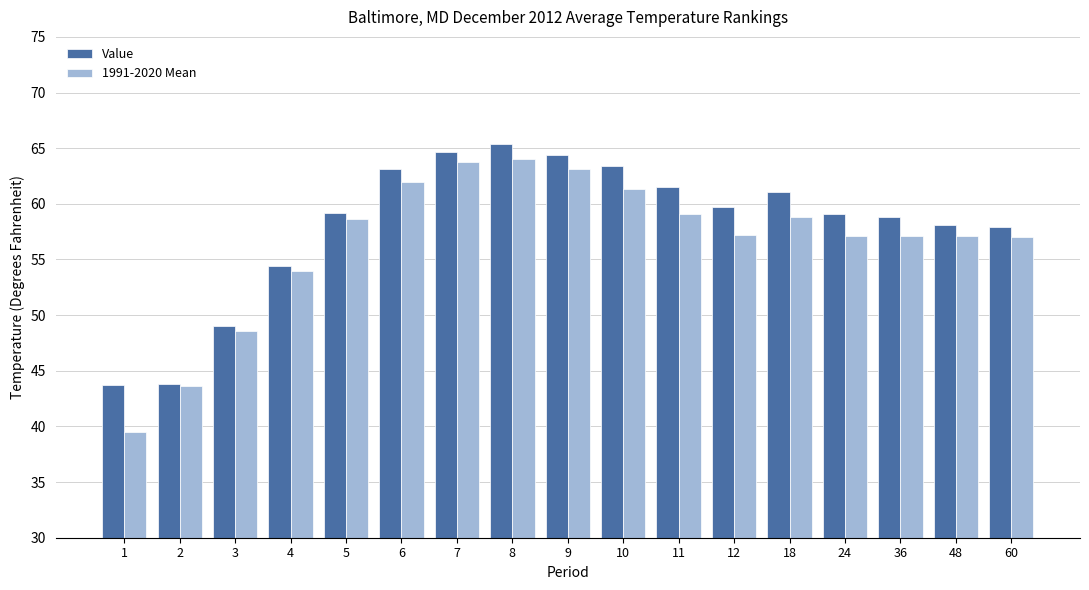

What are all the series names shown in the legend?

Value, 1991-2020 Mean